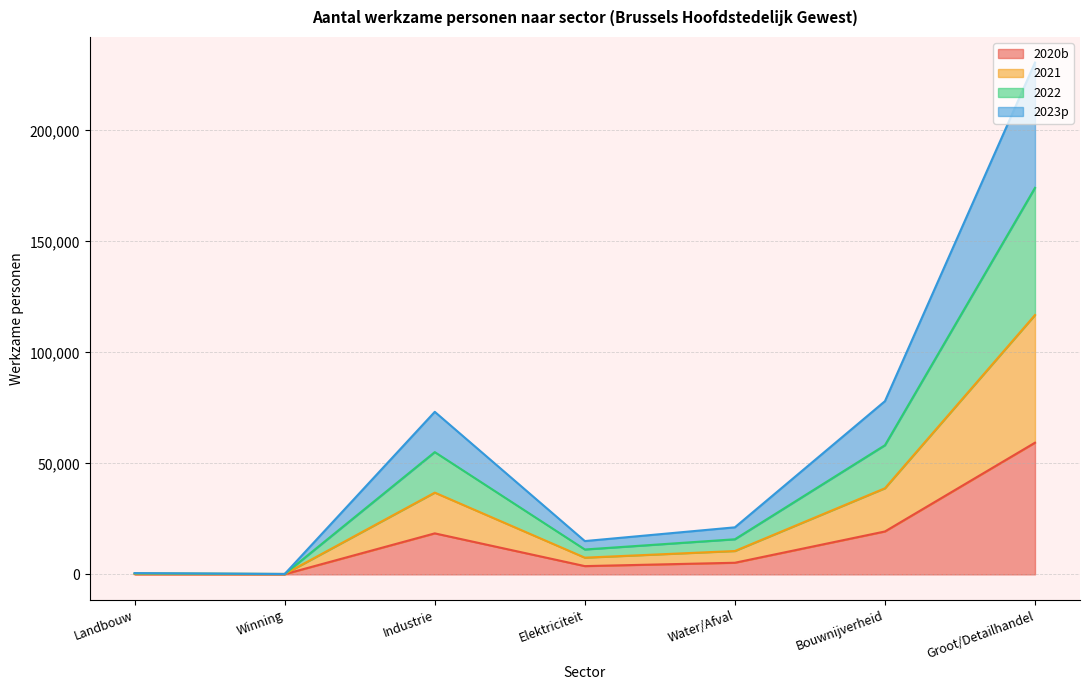

How many distinct data groups are displayed?

4